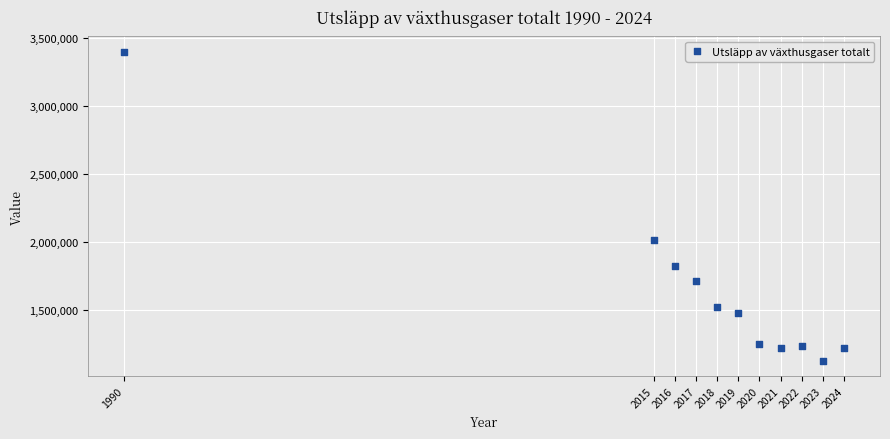

What Y value in the scatter plot is closest to 2263300?

2017200